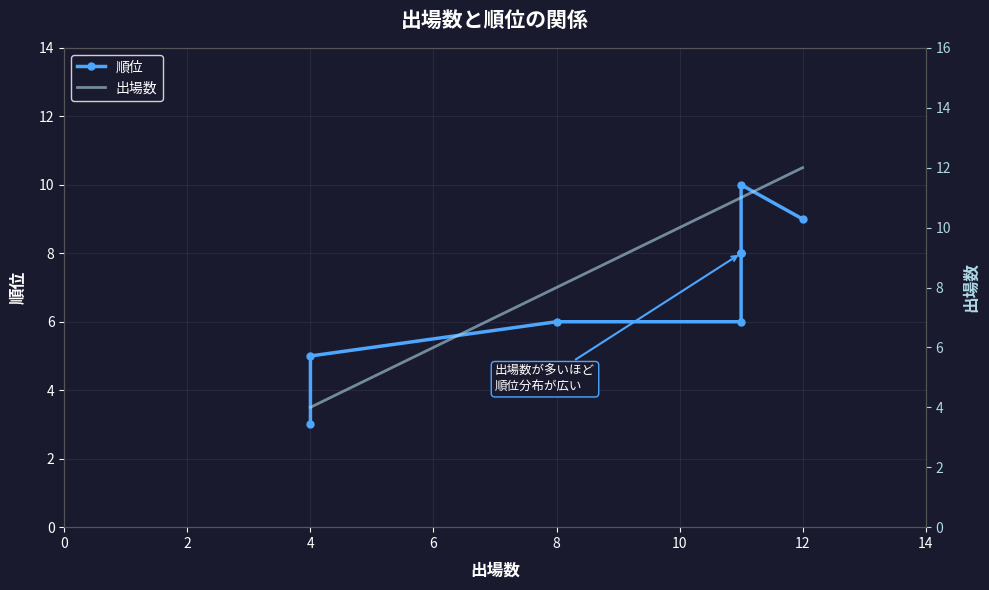

List the series in order of their peak value, highest first.

出場数, 順位